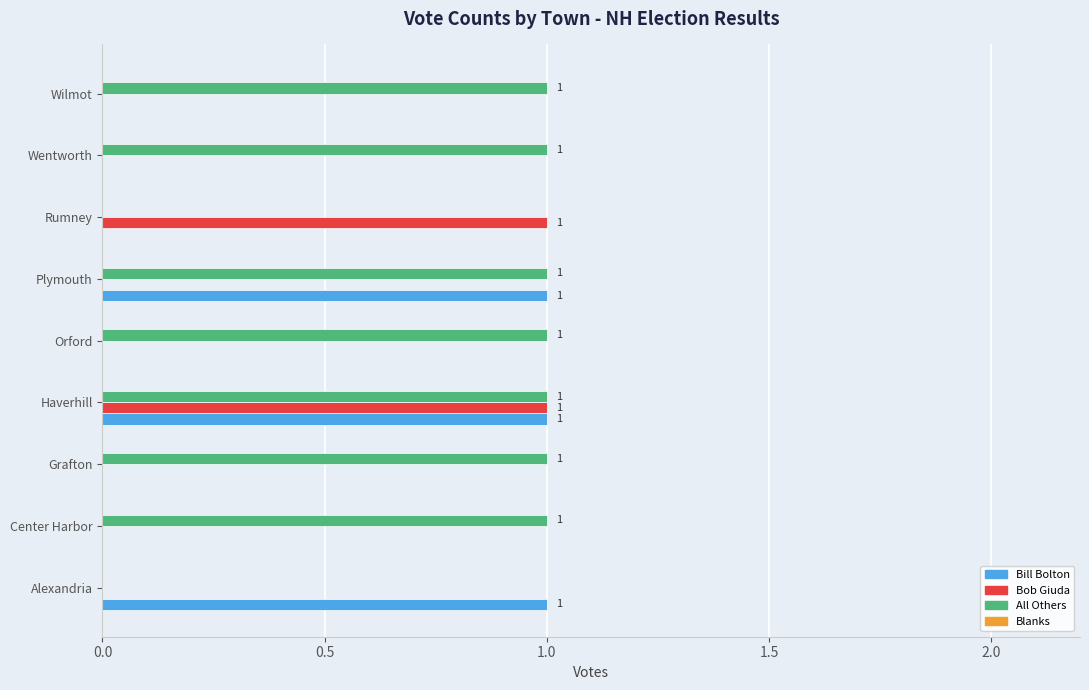

Which series has the largest total across all categories?

All Others